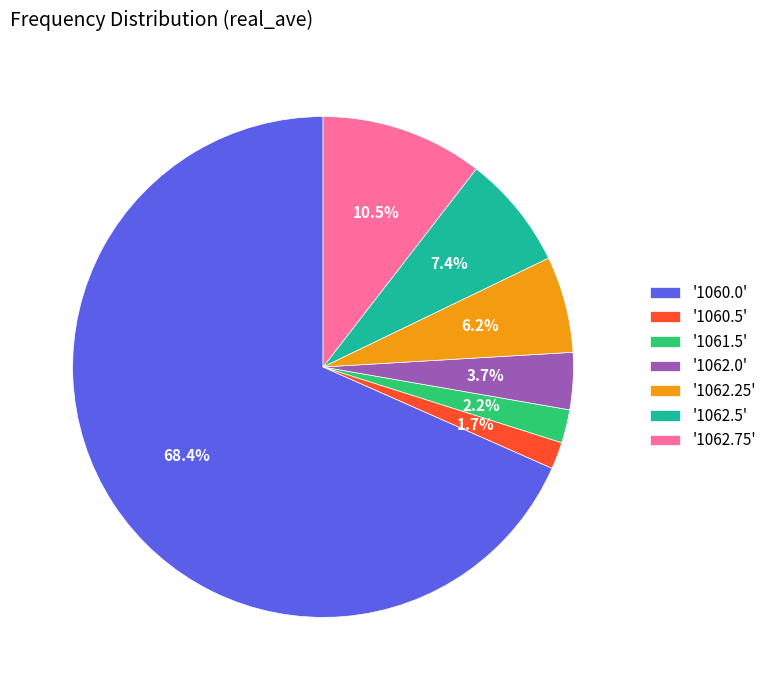

Combined, what portion of the pie is '1062.5' and '1060.0'?

75.7%